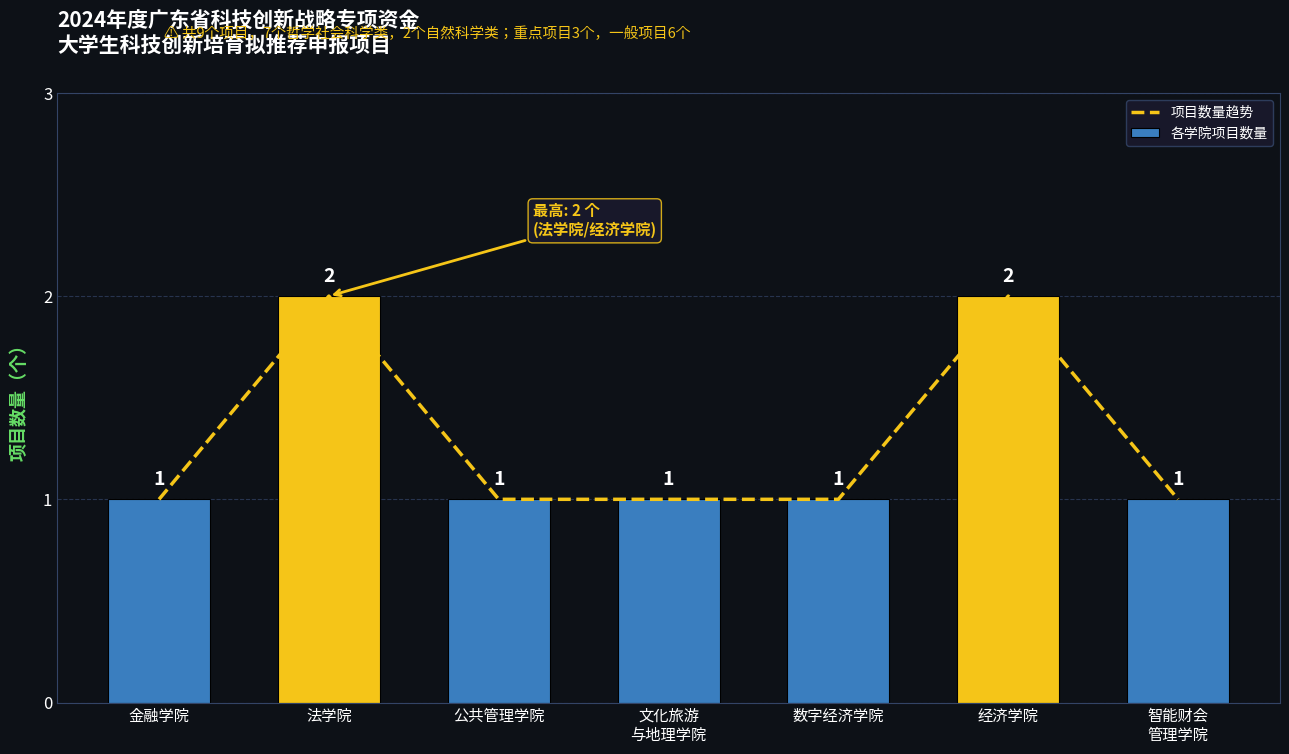

What is the average value of the 各学院项目数量 series?

1